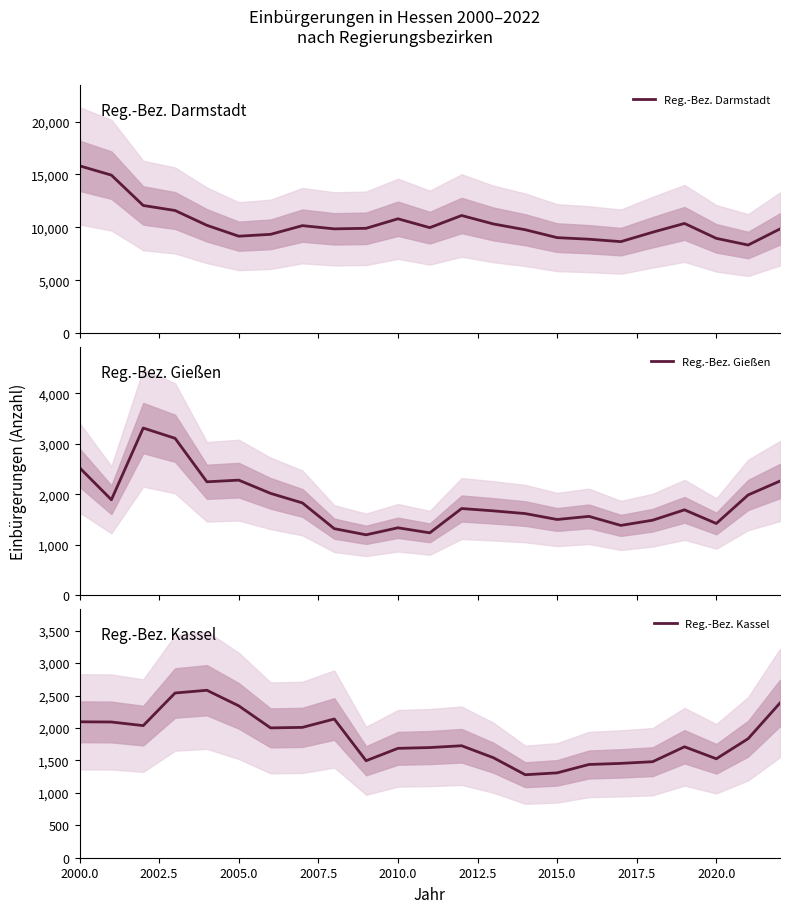

What is the lowest value of the Reg.-Bez. Darmstadt series?

8335